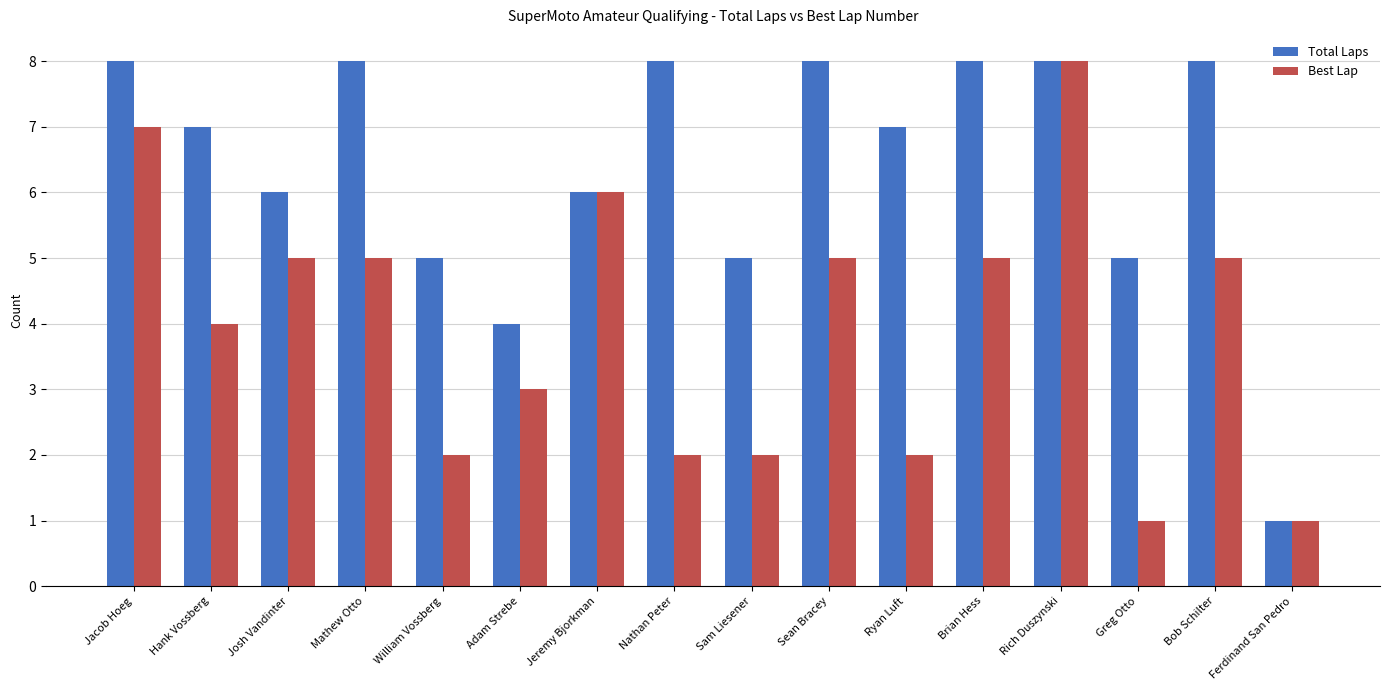

What is the difference between the maximum and minimum values in the Total Laps series?

7